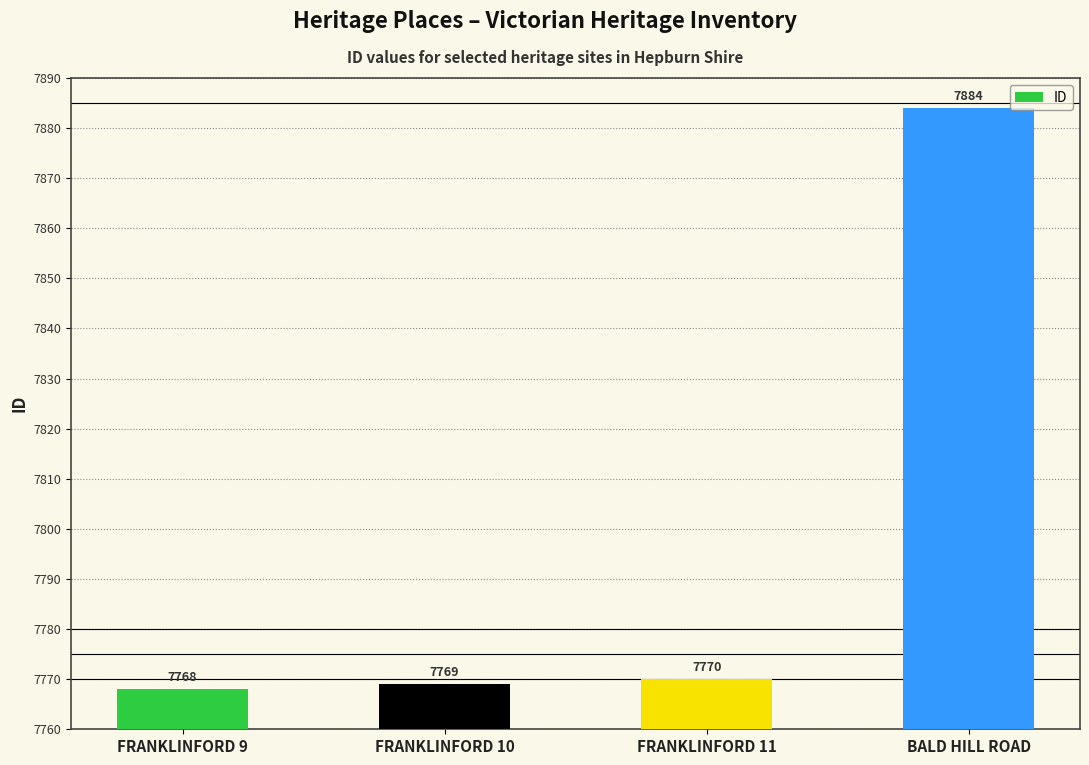

Which label corresponds to the smallest value in the chart?

FRANKLINFORD 9